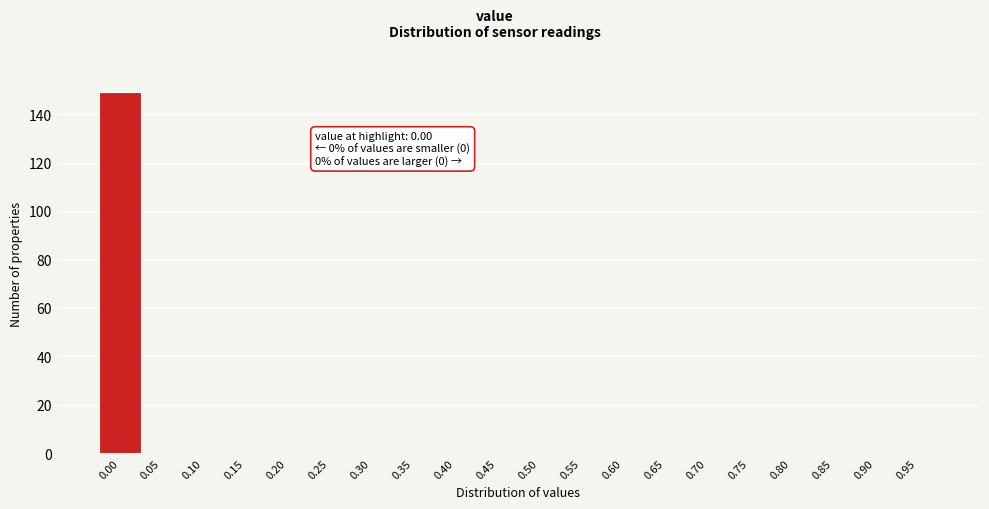

Reading left to right, extract all data points from this chart.

0.00=149	0.05=0	0.10=0	0.15=0	0.20=0	0.25=0	0.30=0	0.35=0	0.40=0	0.45=0	0.50=0	0.55=0	0.60=0	0.65=0	0.70=0	0.75=0	0.80=0	0.85=0	0.90=0	0.95=0